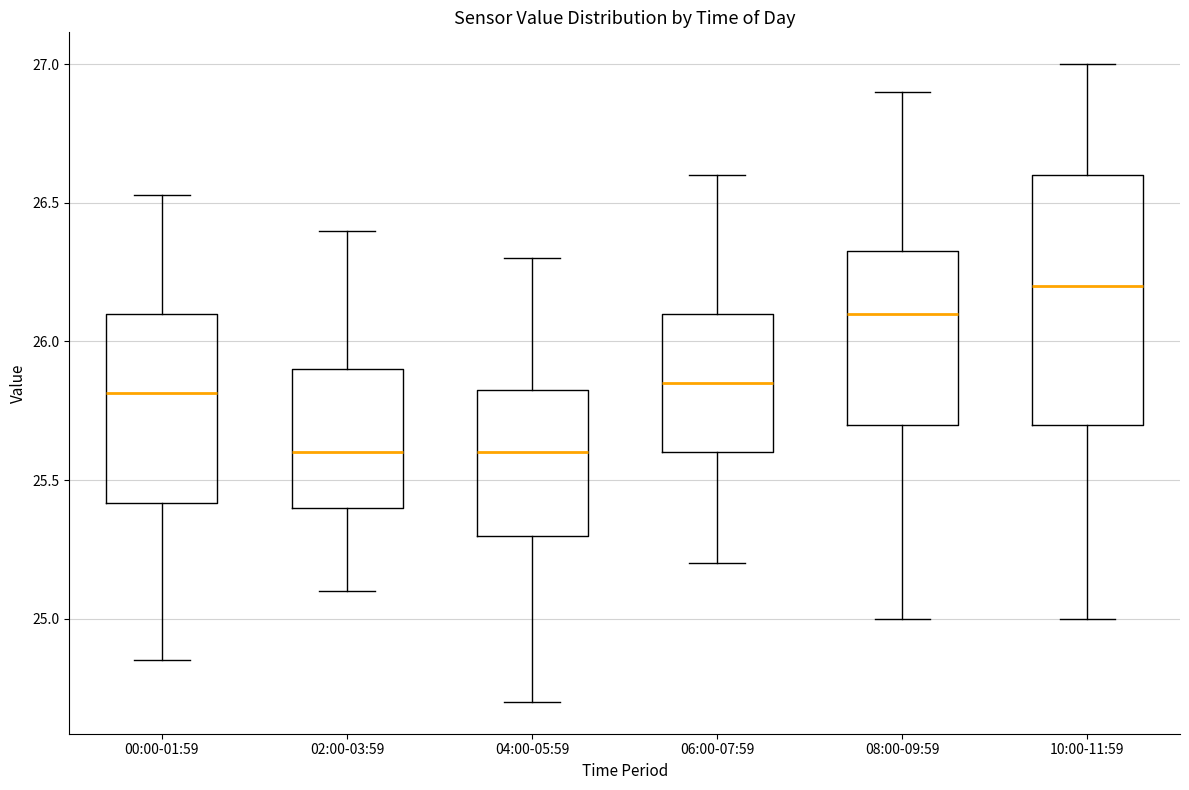

Reading left to right, read every box against the y-axis: the position of its median line, the range the box covers, and the ends of its whiskers. The values are not printed on the chart, so give them approximately, as read against the axis.

00:00-01:59: median 25.80, box 25.40 to 26.10, whiskers 24.85 to 26.55
02:00-03:59: median 25.60, box 25.40 to 25.90, whiskers 25.10 to 26.40
04:00-05:59: median 25.60, box 25.30 to 25.85, whiskers 24.70 to 26.30
06:00-07:59: median 25.85, box 25.60 to 26.10, whiskers 25.20 to 26.60
08:00-09:59: median 26.10, box 25.70 to 26.35, whiskers 25.00 to 26.90
10:00-11:59: median 26.20, box 25.70 to 26.60, whiskers 25.00 to 27.00